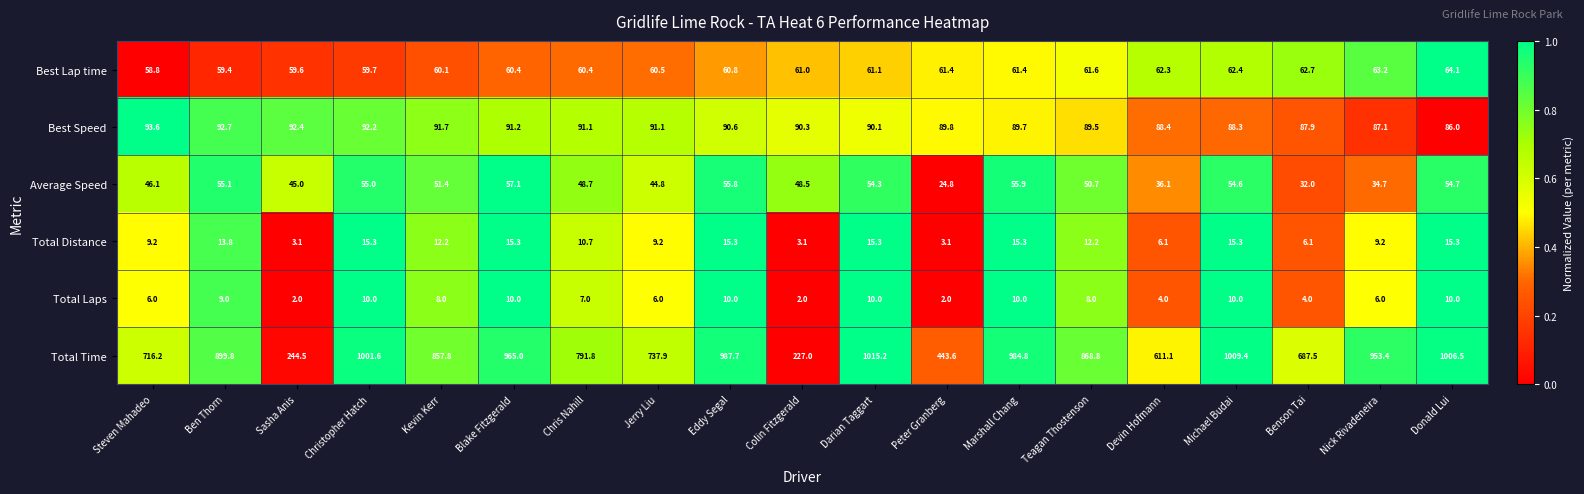

Which series has the largest range (max minus min)?

Total Time